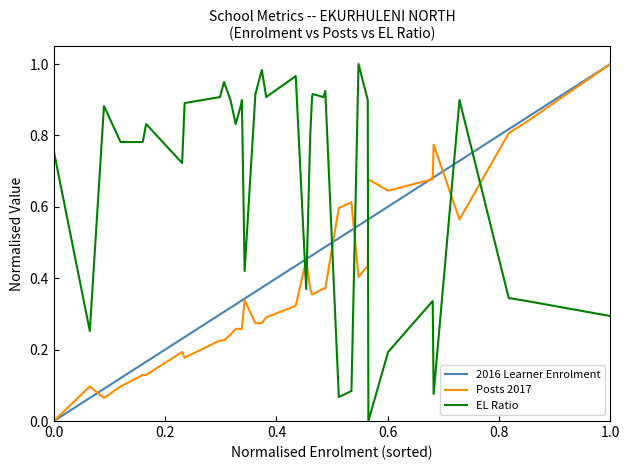

Which series has the largest total across all categories?

EL Ratio